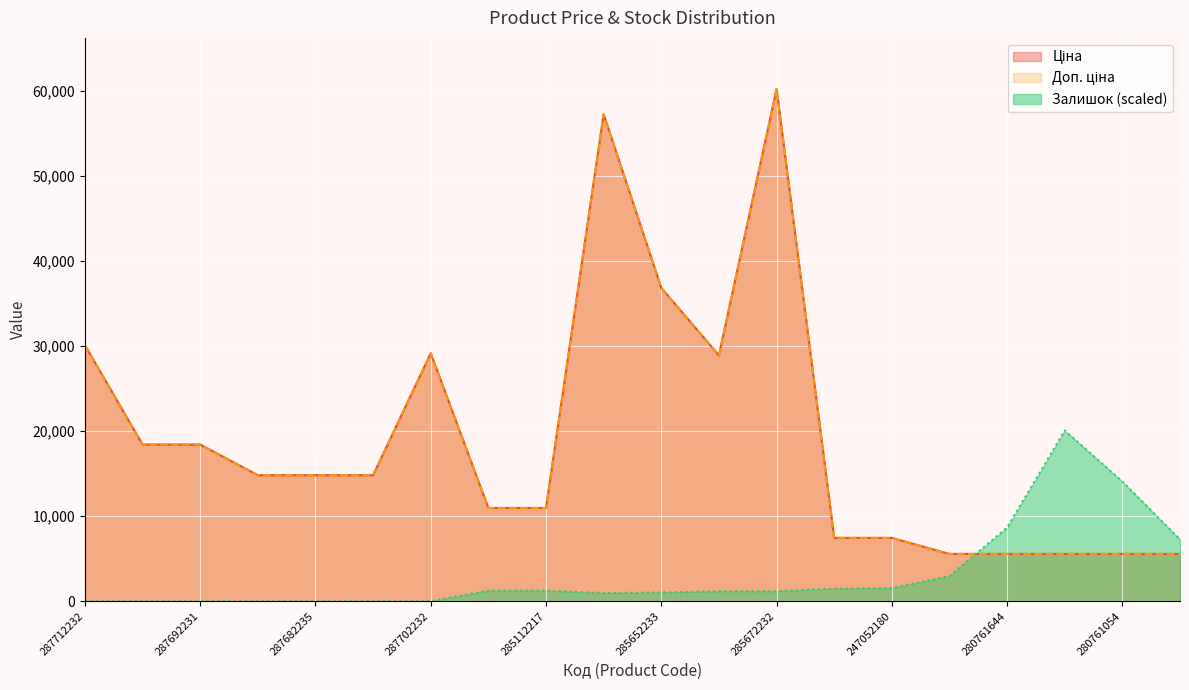

What is the difference between the maximum and minimum values in the Ціна series?

54645.2